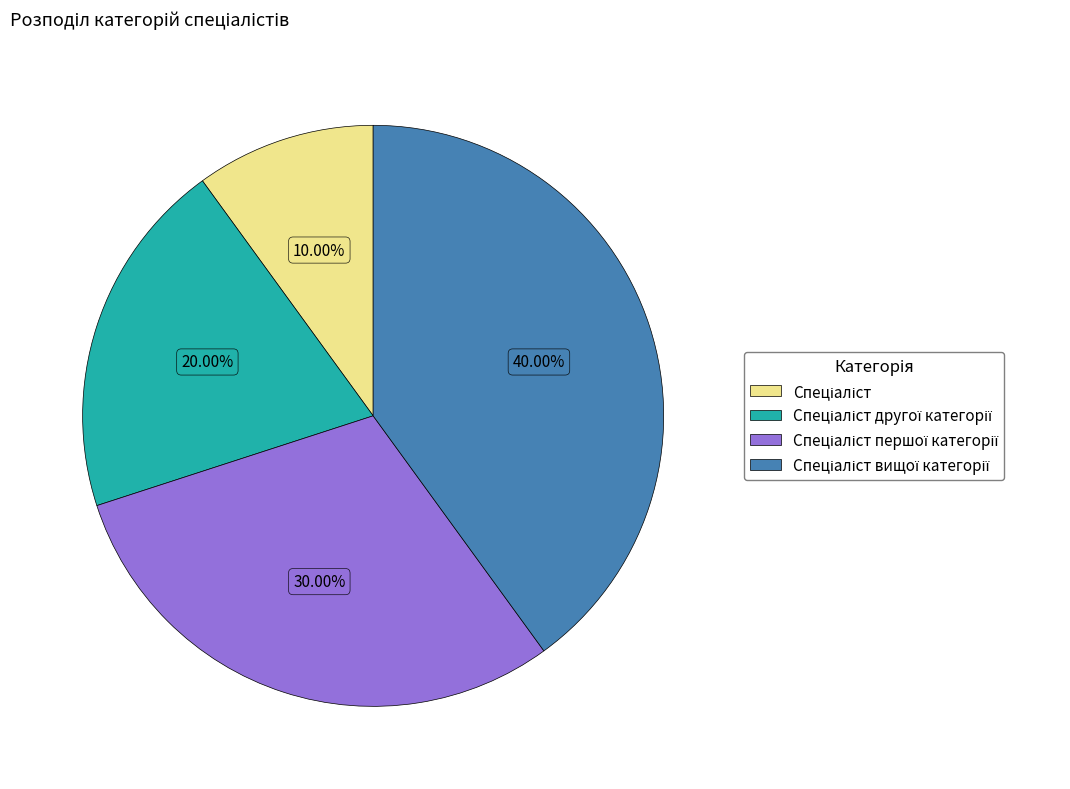

Does any single category account for the majority?

No